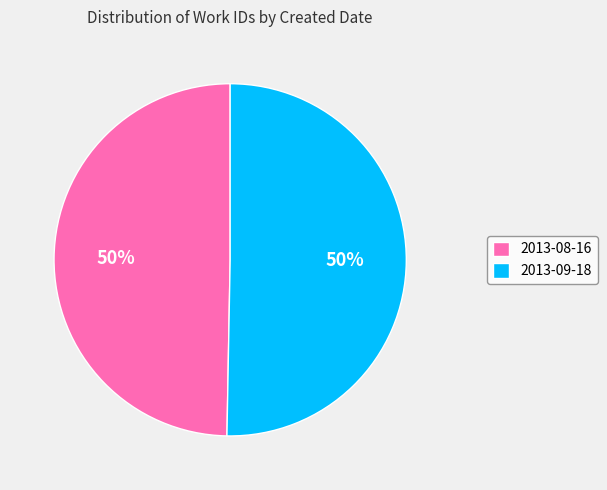

How many segments does this pie chart have?

2